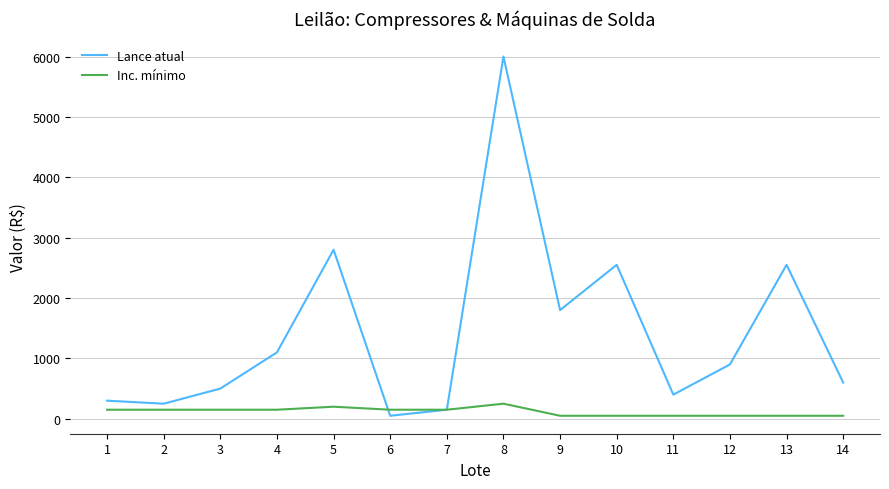

How many lines are shown in the chart?

2